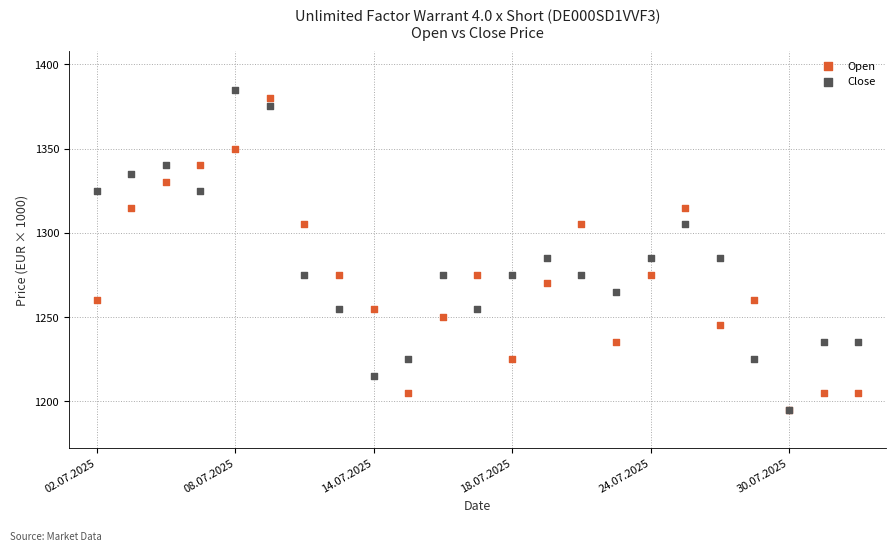

What are all the series names shown in the legend?

Open, Close